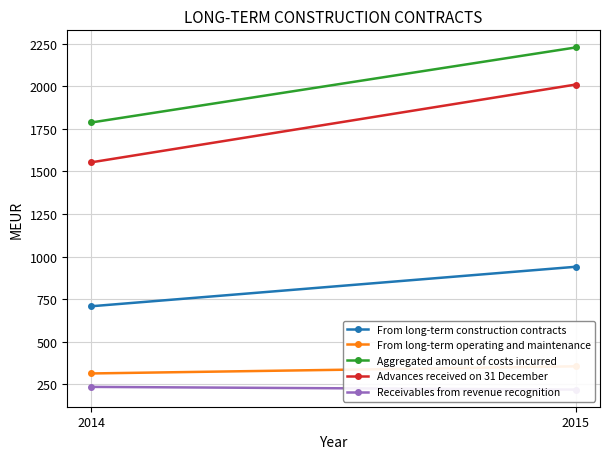

What is the difference between the maximum and minimum values in the Aggregated amount of costs incurred series?

441